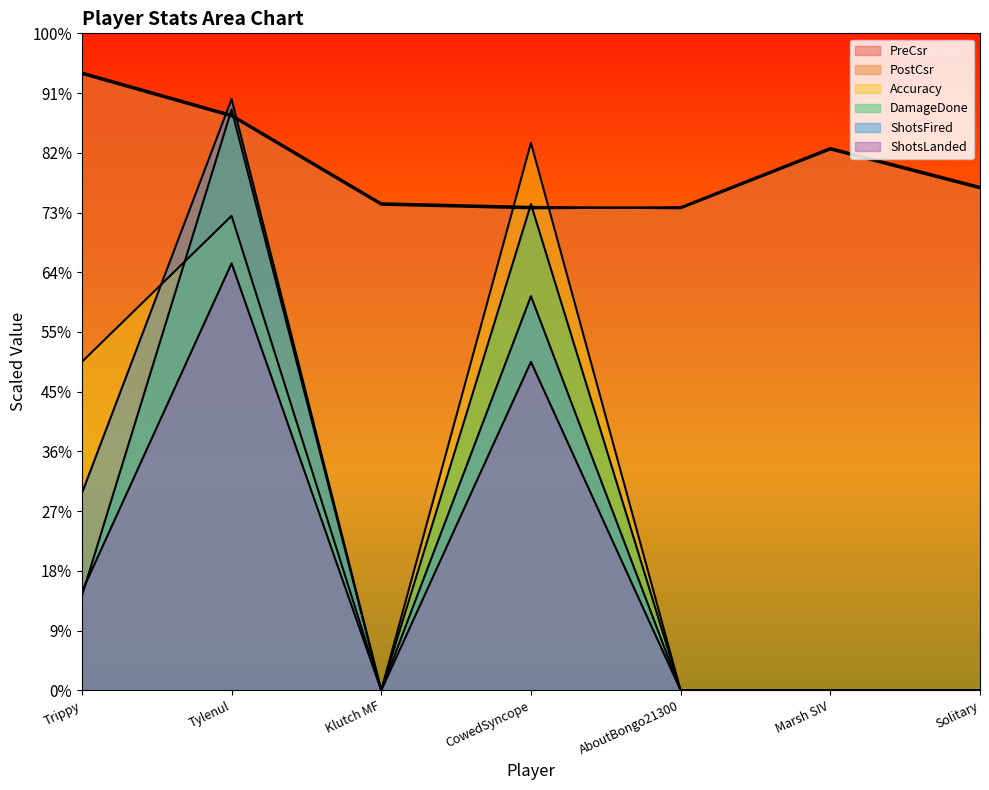

What value does the DamageDone series have at Trippy?

316.8